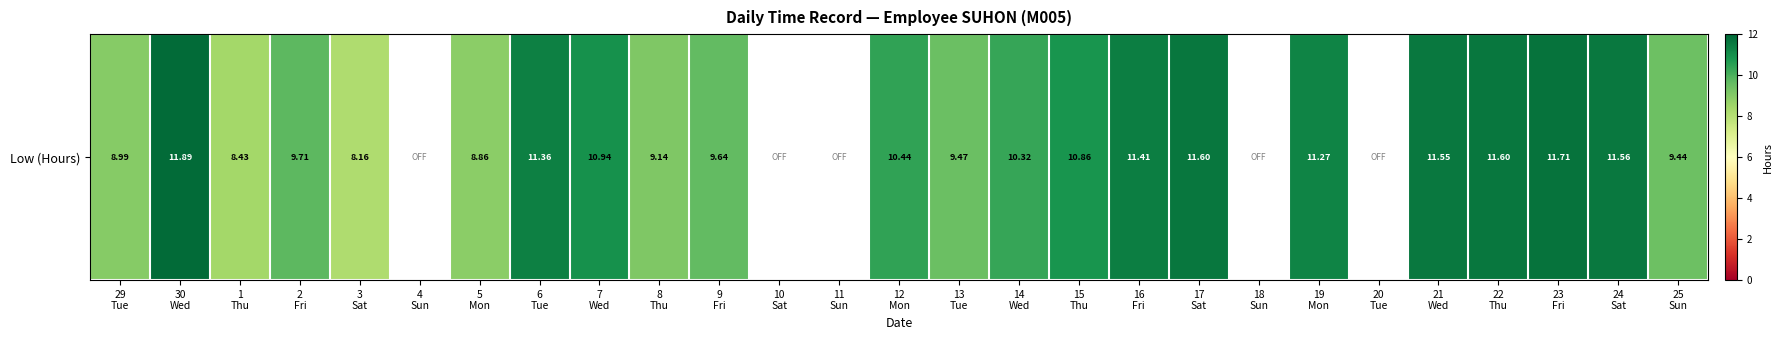

What is the difference between the values at 17
Sat and 12
Mon?

1.2